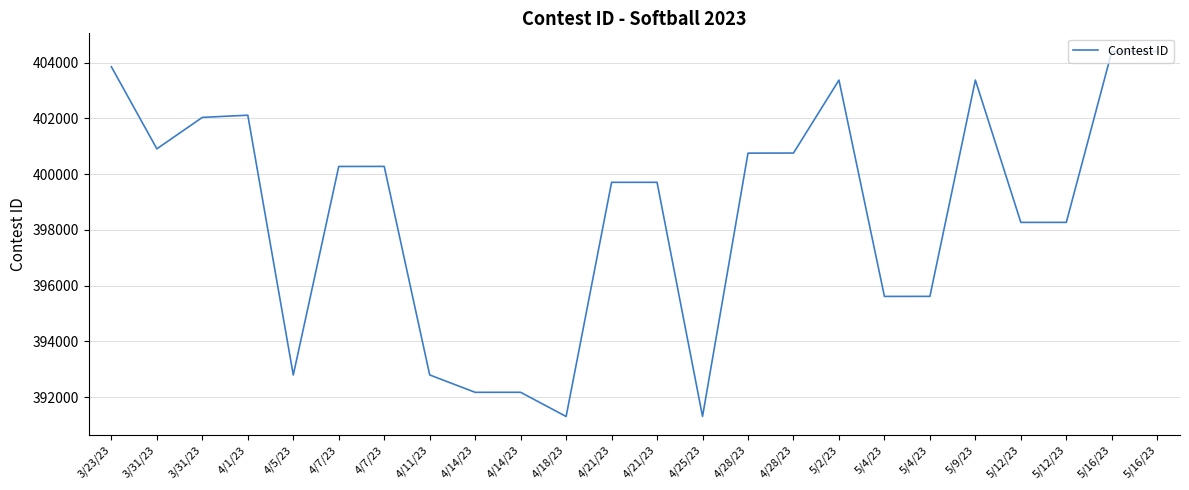

Count the number of data series in this chart.

1